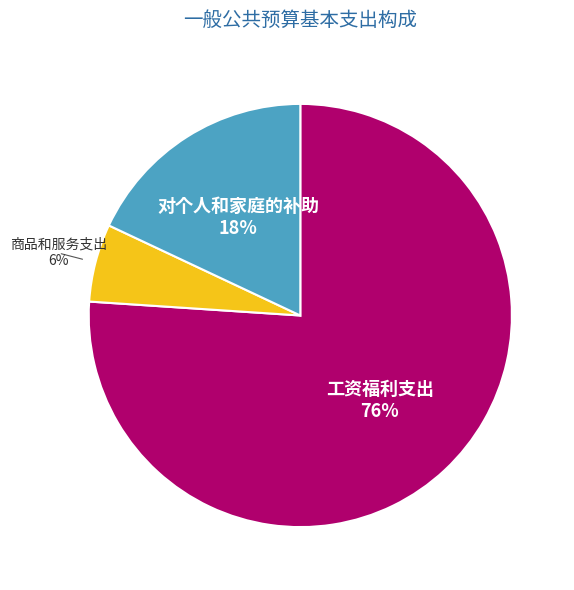

What is the majority slice?

工资福利支出